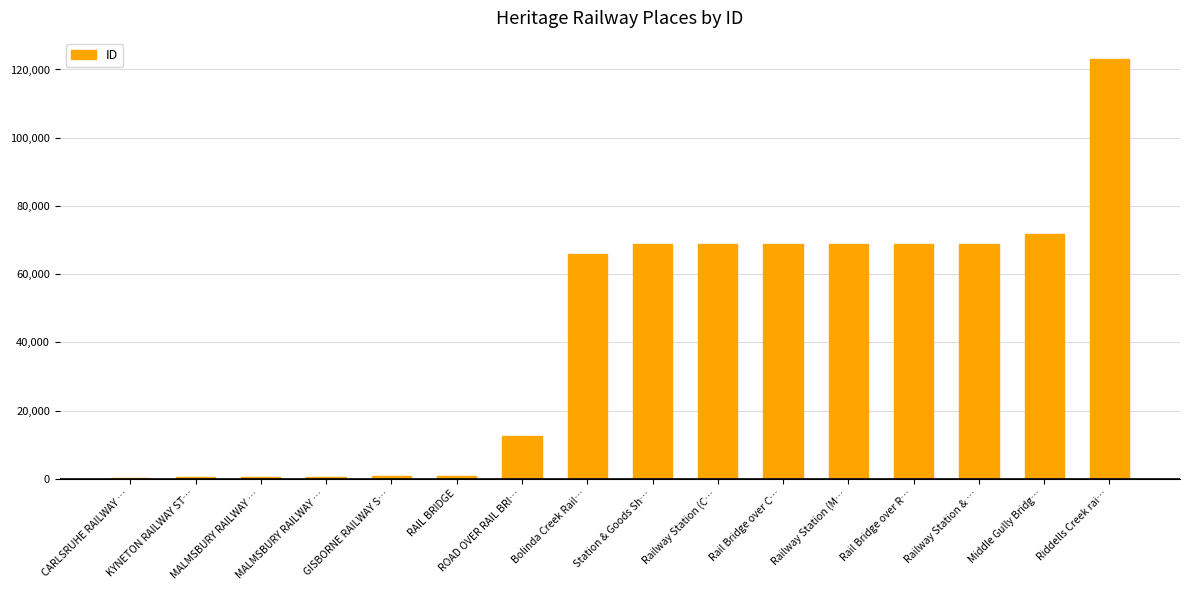

Between KYNETON RAILWAY ST… and Rail Bridge over R…, which is larger?

Rail Bridge over R…